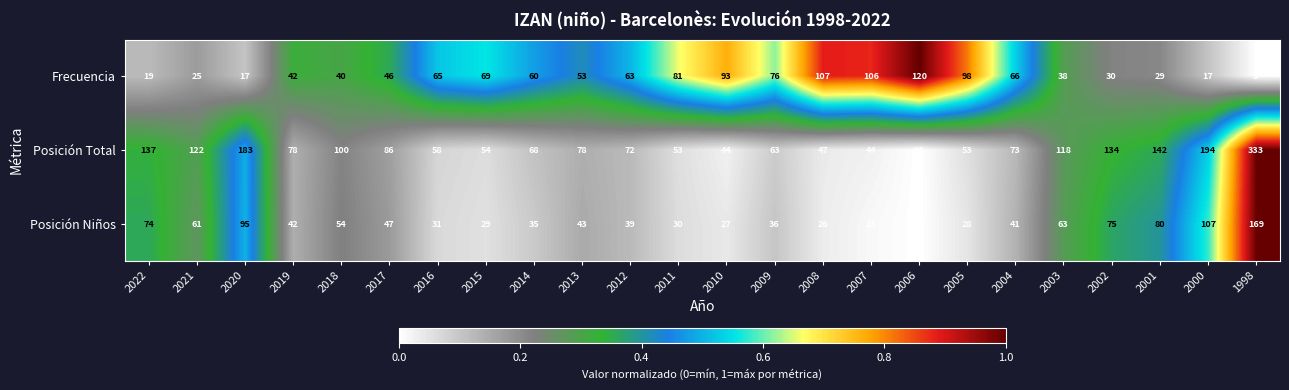

Between 2017 and 2014, which series saw the biggest shift?

Posición Total